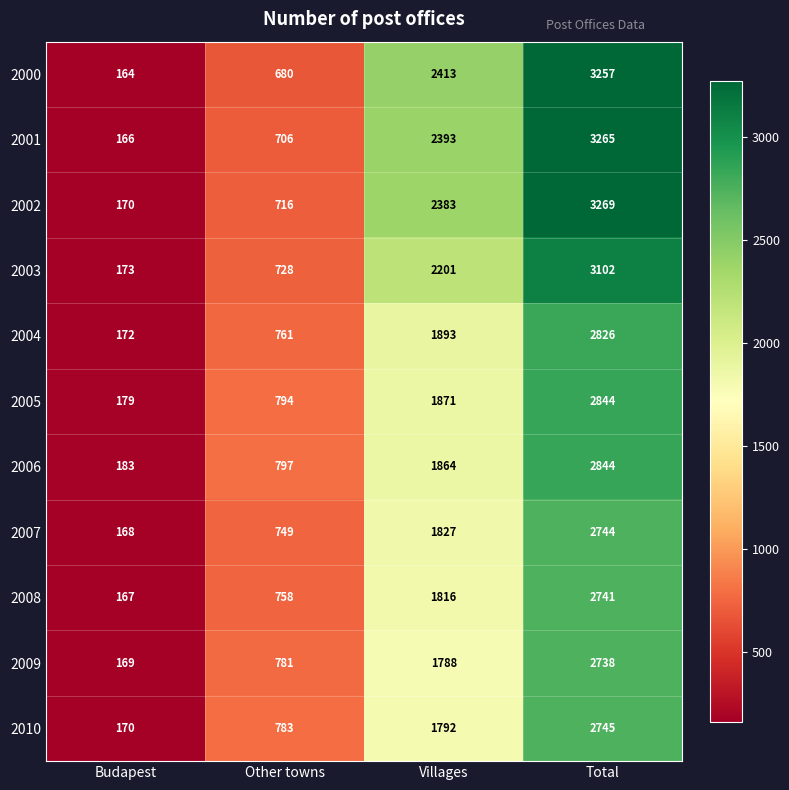

Is it true that 2010 equals 2745 at Total?

True